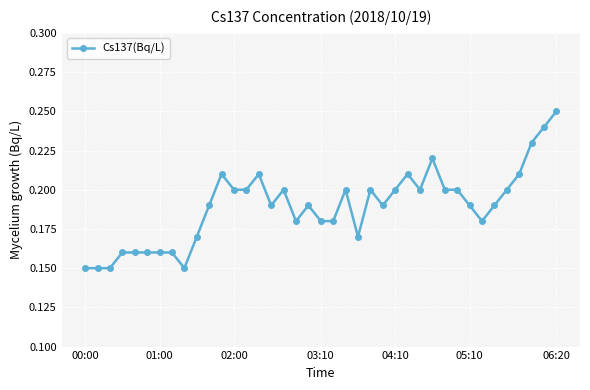

How many lines are shown in the chart?

1